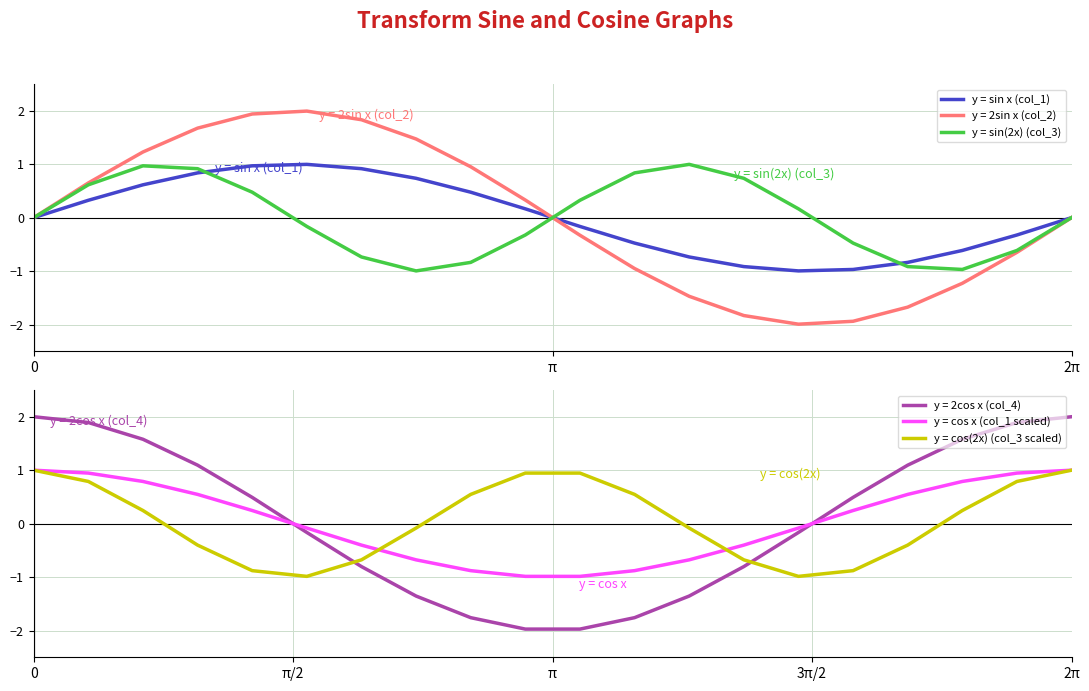

True or false: y = sin x (col_1) and y = cos x (col_1 scaled) cross at least once.

True